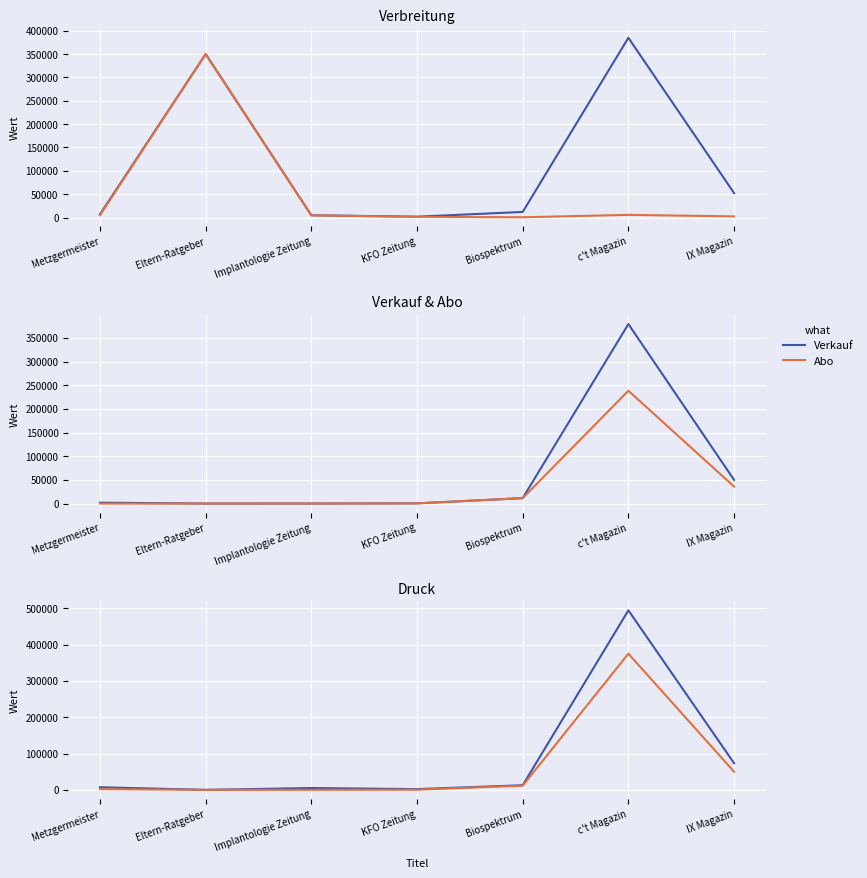

How many lines are shown in the chart?

6